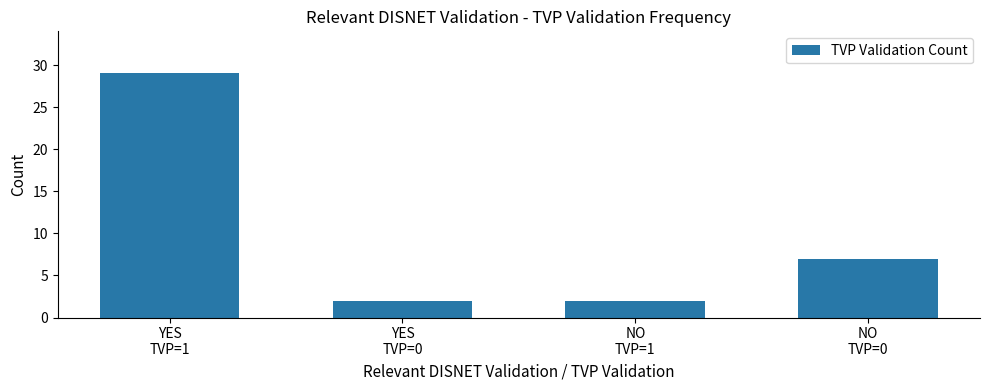

What is the value of the 2nd bar from the left?

2